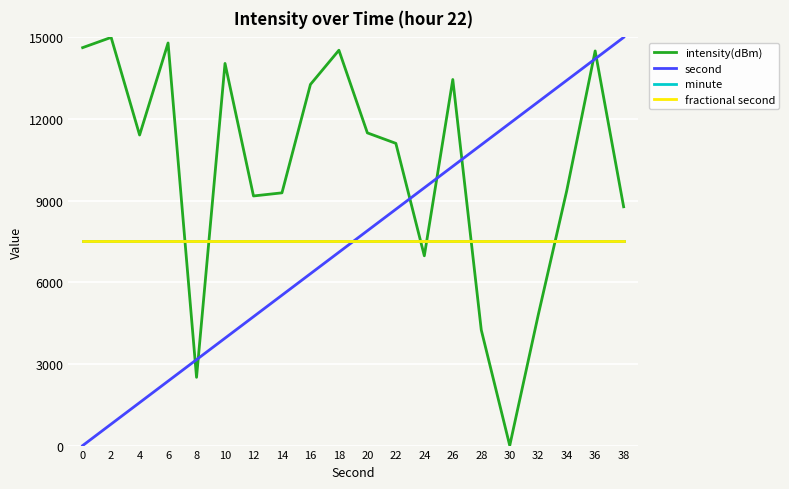

Does the chart have visible grid lines?

Yes